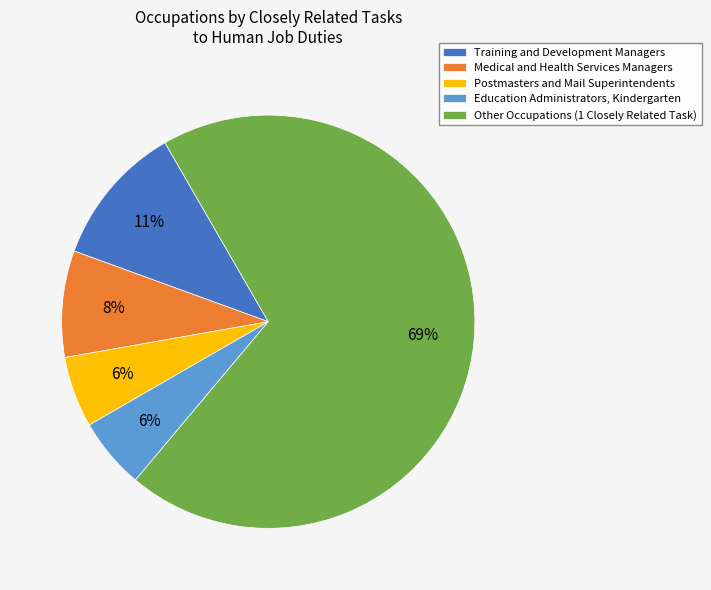

Which category has the biggest portion of the pie?

Other Occupations (1 Closely Related Task)